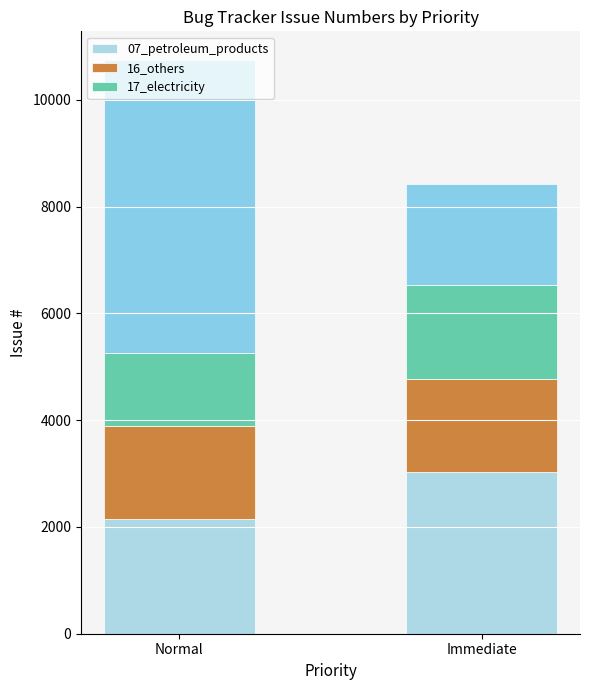

Between 2146 and 1751, which series saw the biggest shift?

Normal